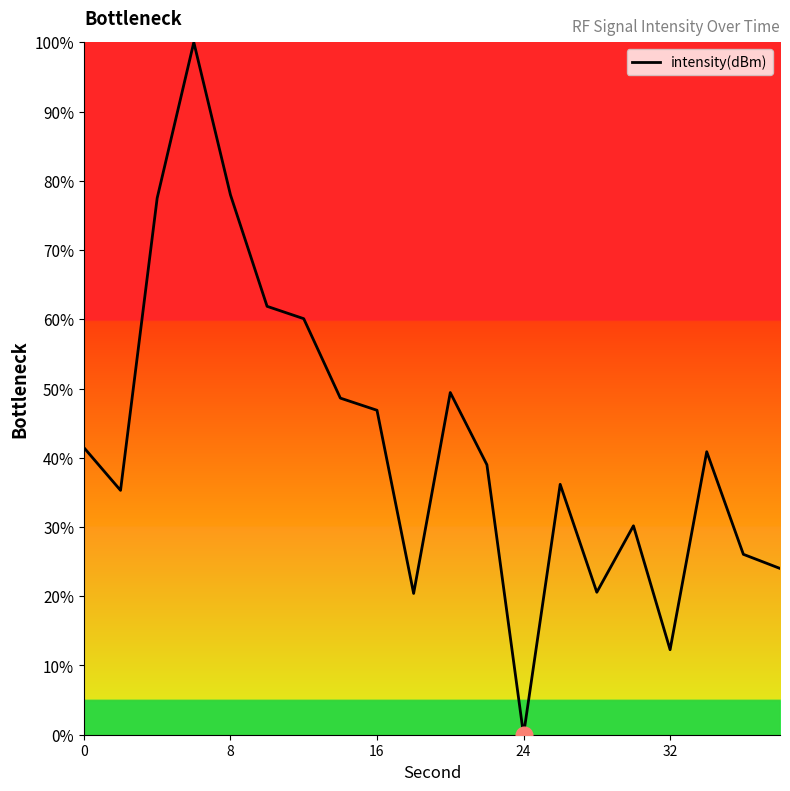

What is the maximum value shown in the chart?

100.0